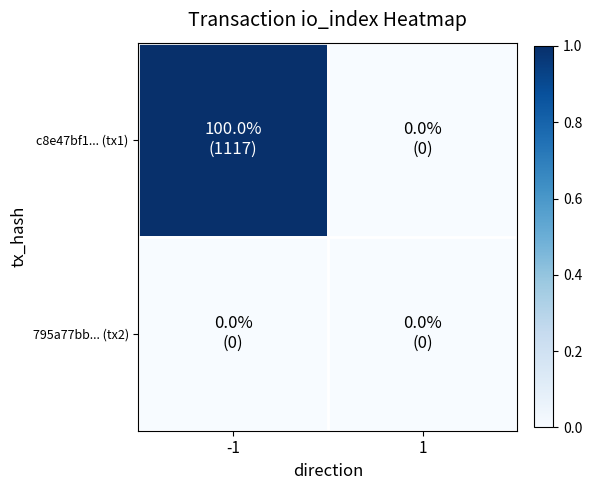

At how many categories does at least one series exceed 0?

1